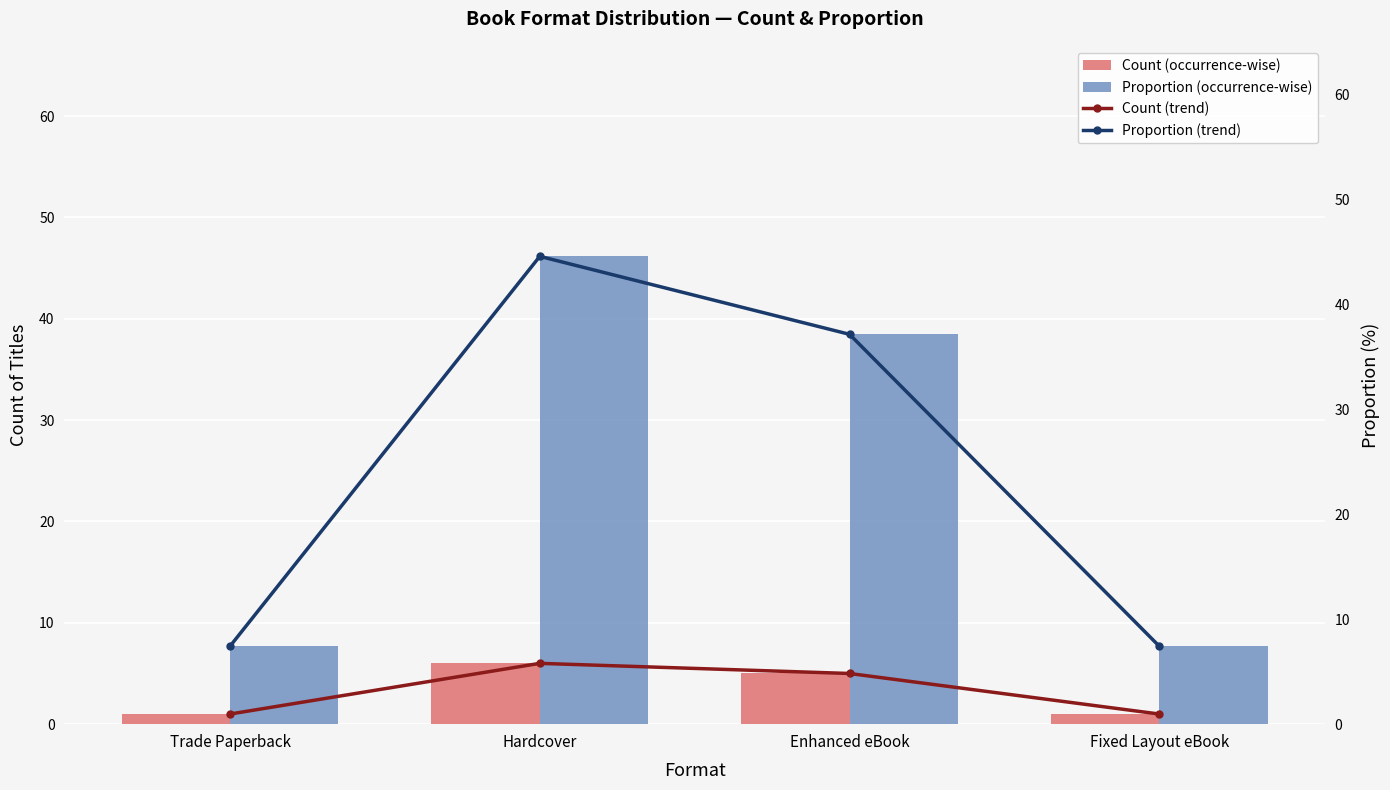

At how many categories does at least one series exceed 42?

1